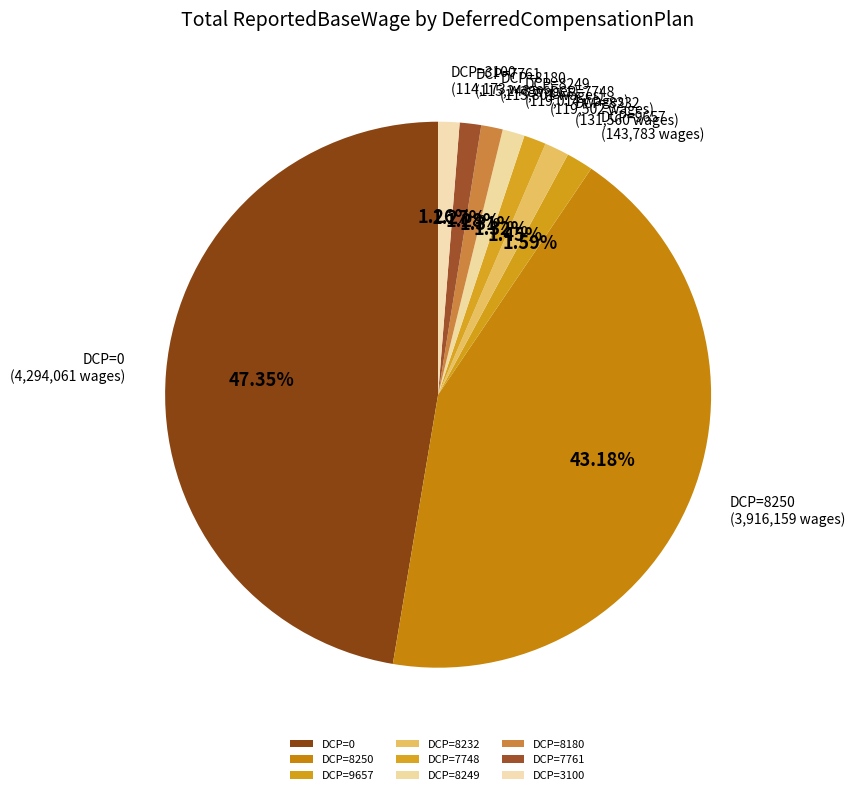

Is there any slice that represents more than half of the pie?

No